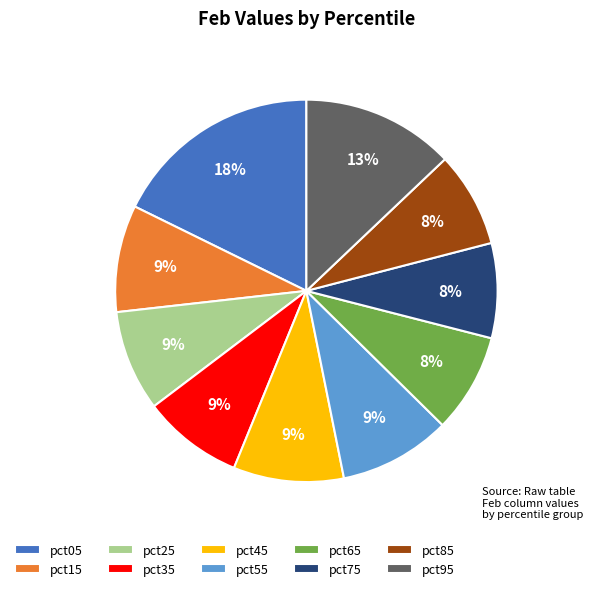

What is the ratio of the value at pct45 to the value at pct05?

0.5